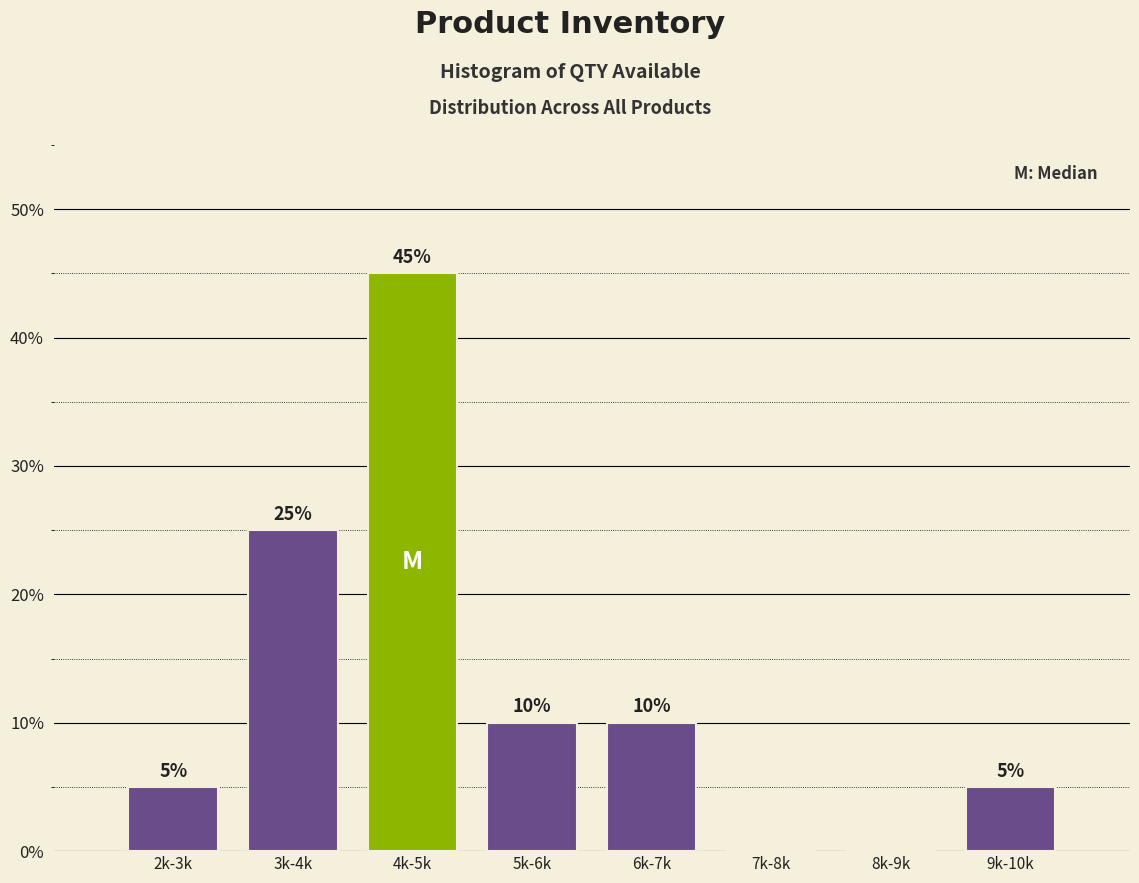

Reading left to right, transcribe all the data shown in this chart.

2k-3k=5	3k-4k=25	4k-5k=45	5k-6k=10	6k-7k=10	7k-8k=0	8k-9k=0	9k-10k=5